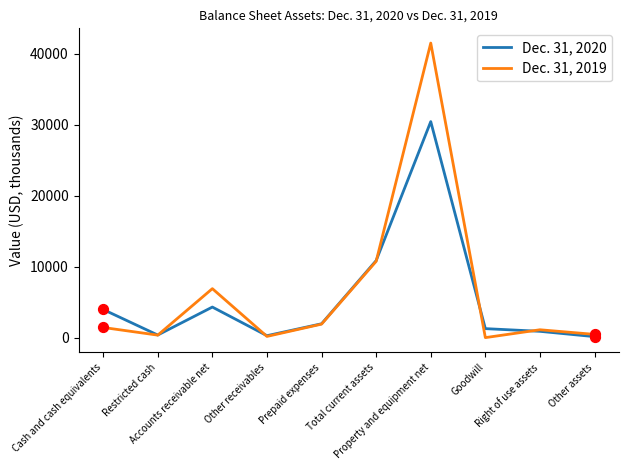

At how many categories does at least one series exceed 20415?

1